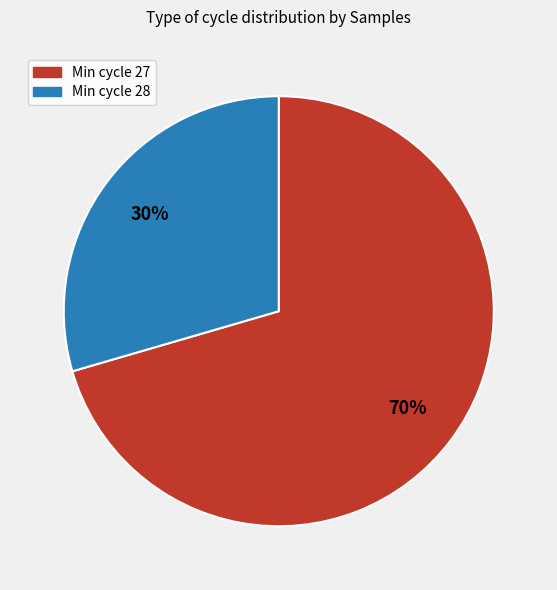

To the nearest percent, what is the average slice percentage?

50%